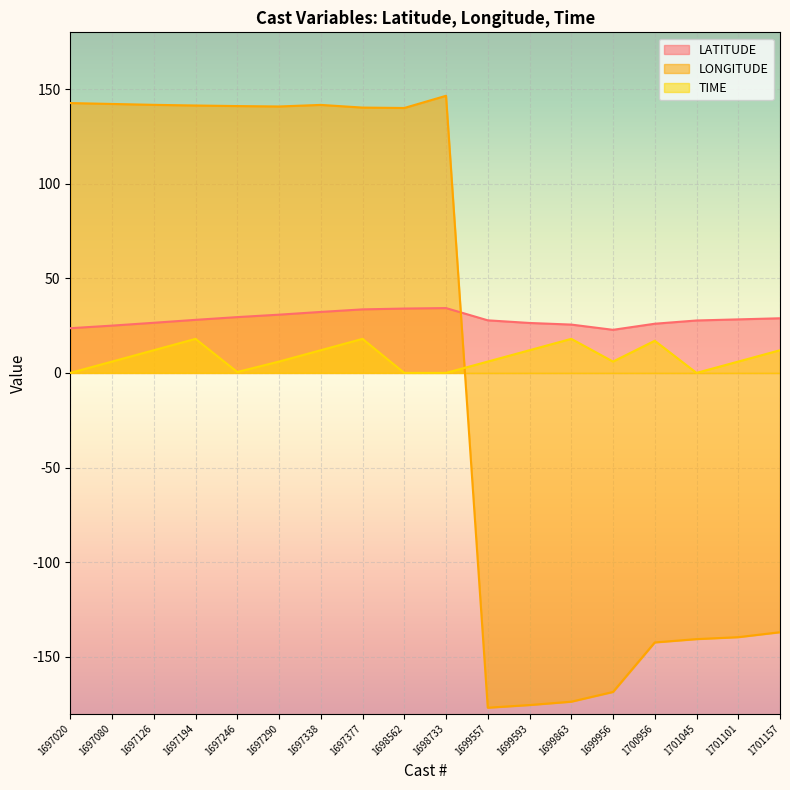

Reading right to left, transcribe all the data shown in this chart.

LATITUDE: 28.9	28.3	27.7	26.0	22.8	25.6	26.4	27.8	34.3	34.0	33.6	32.2	30.8	29.5	28.1	26.5	25.0	23.6
LONGITUDE: -137.0	-139.7	-140.7	-142.4	-168.6	-173.8	-175.5	-176.9	146.5	140.0	140.2	141.7	140.8	141.0	141.3	141.7	142.2	142.6
TIME: 12.0	6.0	0.0	17.0	6.0	18.0	12.0	6.0	0.0	0.0	18.0	12.0	6.0	0.5	18.0	12.0	6.0	0.0